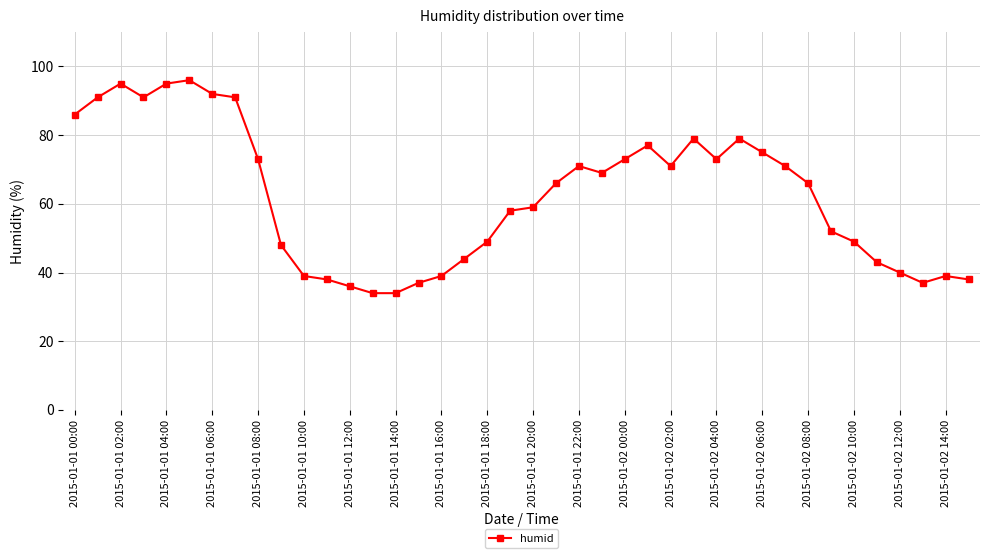

Reading left to right, transcribe all the data shown in this chart.

86	91	95	91	95	96	92	91	73	48	39	38	36	34	34	37	39	44	49	58	59	66	71	69	73	77	71	79	73	79	75	71	66	52	49	43	40	37	39	38